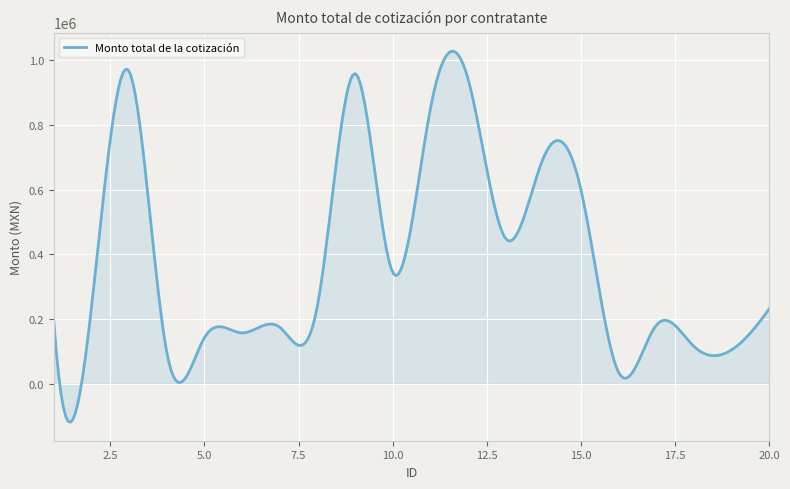

What is the difference between the maximum and minimum values?

1147706.4